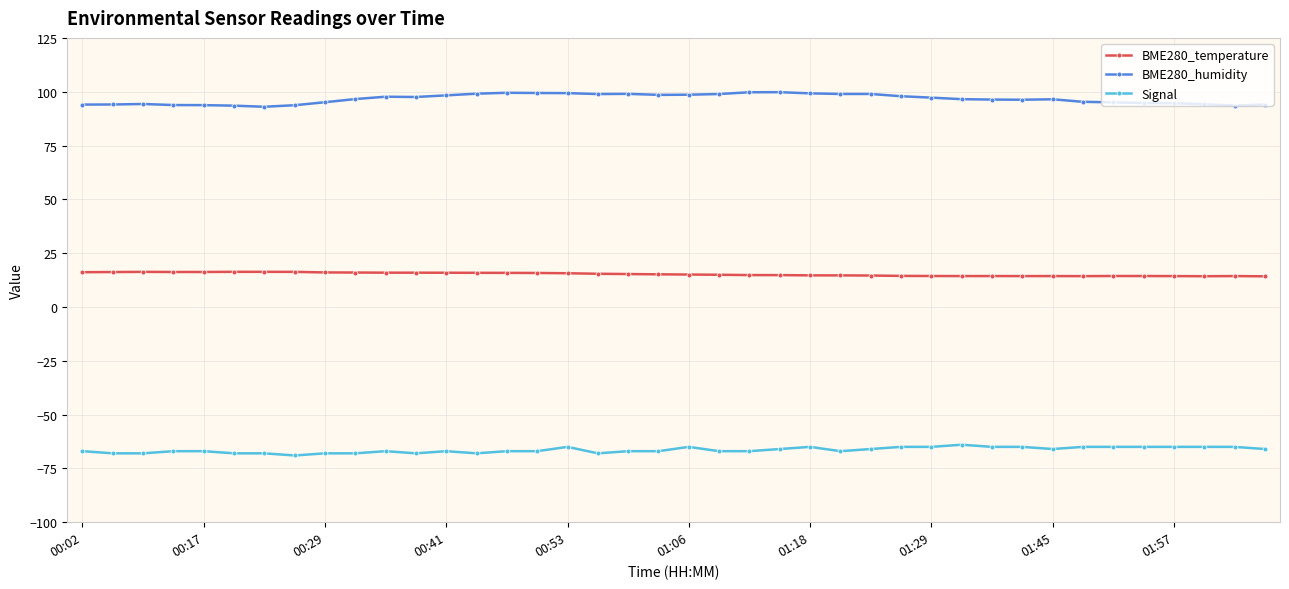

Is this an area chart (filled region under the line)?

No